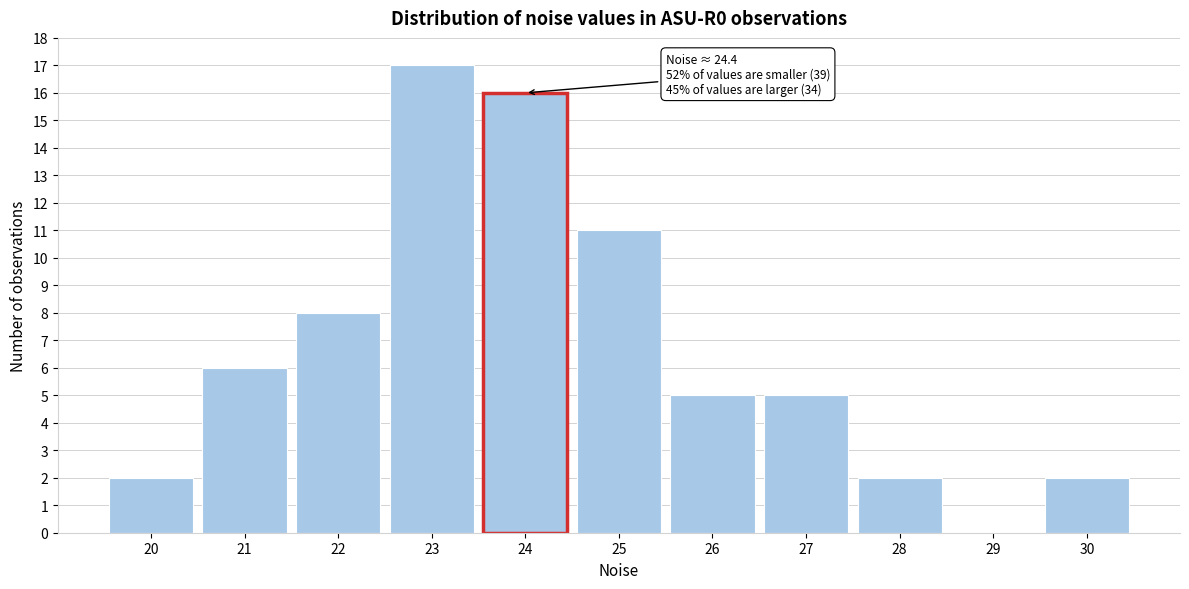

Reading left to right, what are all the values shown in this chart?

20=2	21=6	22=8	23=17	24=16	25=11	26=5	27=5	28=2	29=0	30=2